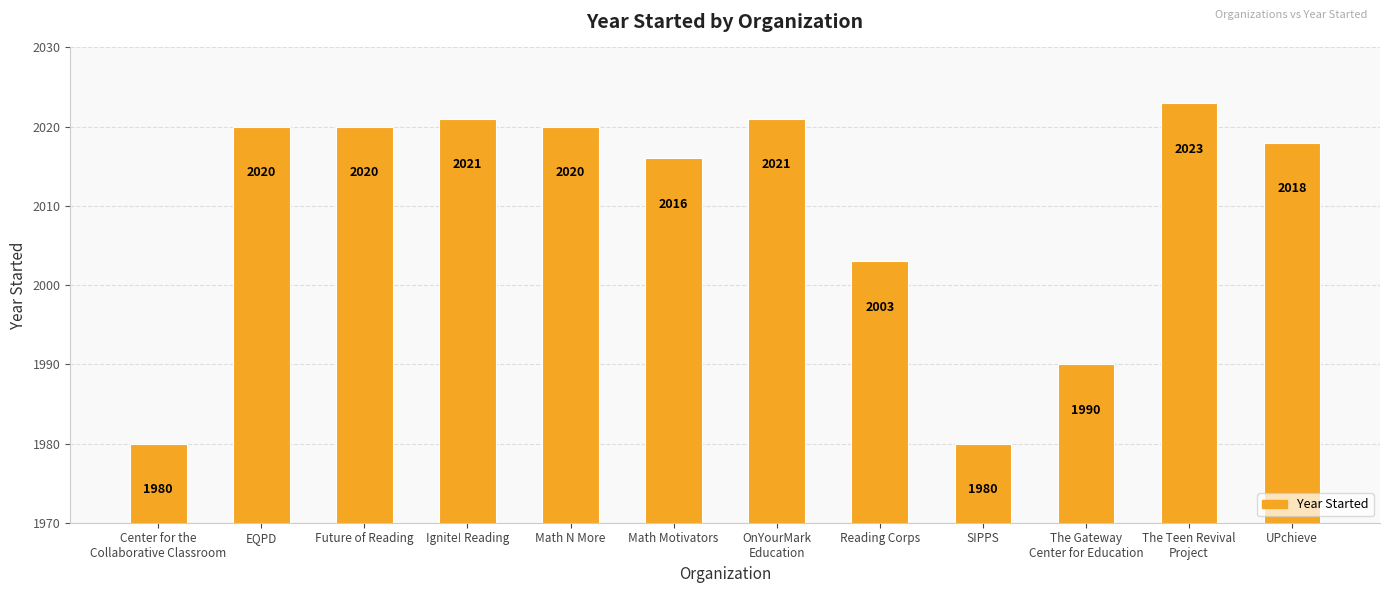

How many distinct data groups are displayed?

1